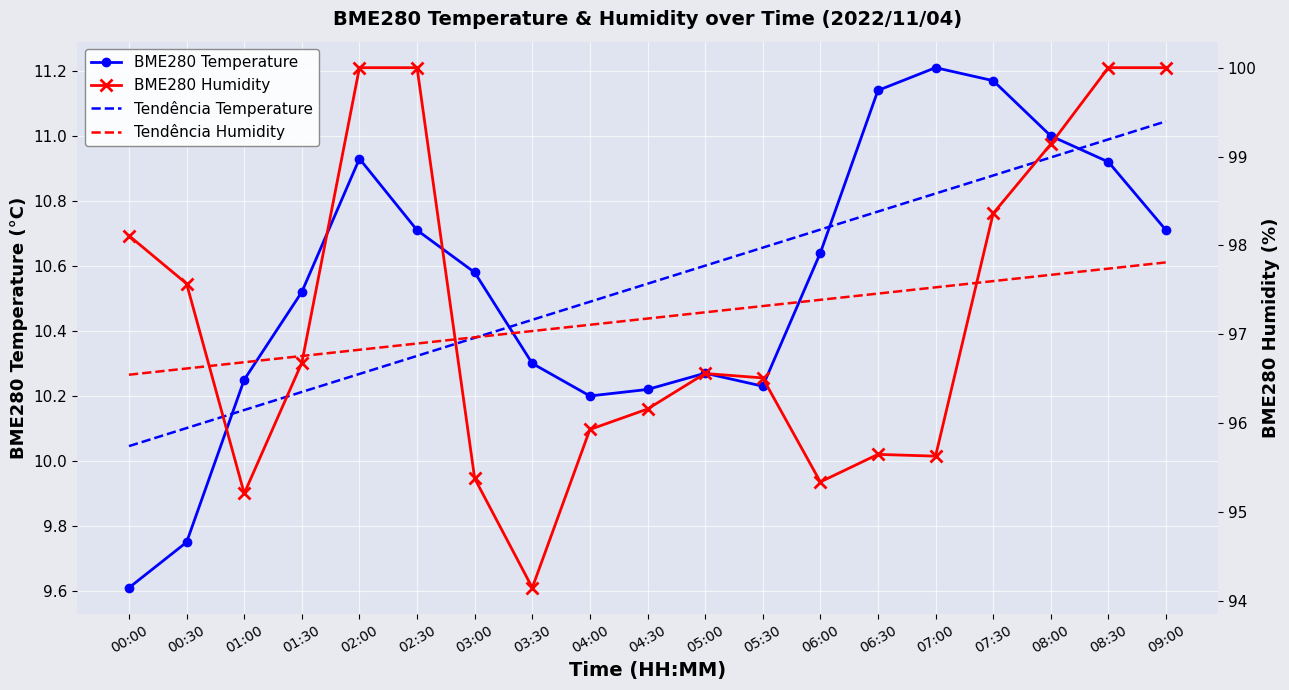

The BME280 Temperature series shows 13.7 at 00:30. True or false?

False